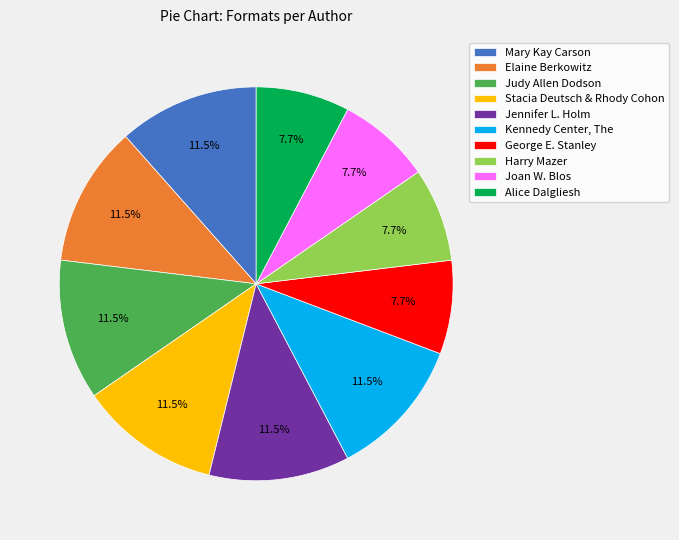

Approximately how many times larger is the value at Jennifer L. Holm compared to Stacia Deutsch & Rhody Cohon?

1.0